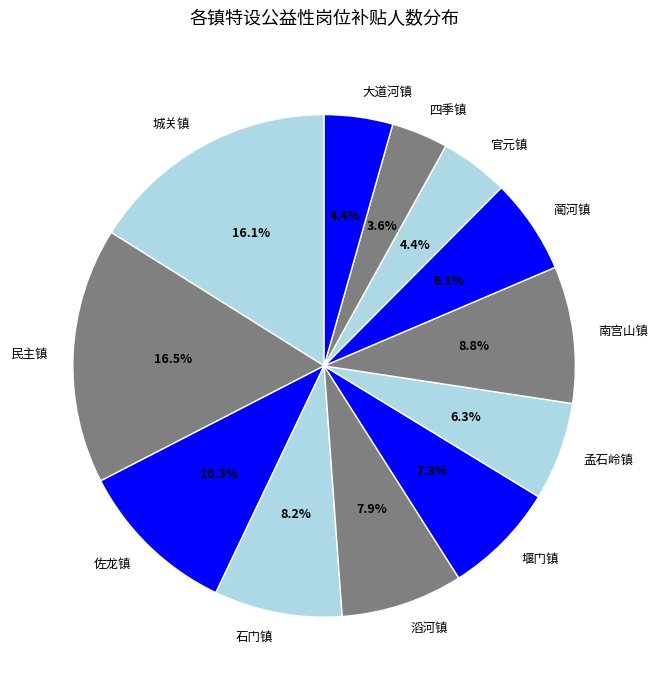

The 官元镇 slice represents 18% of the pie. True or false?

False